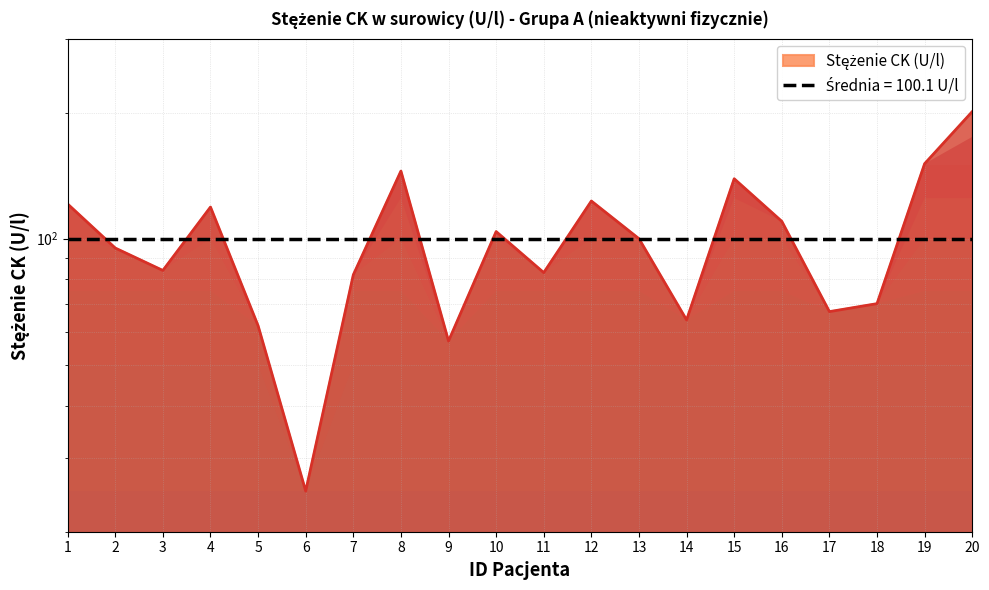

Reading left to right, transcribe all the data shown in this chart.

121	95	84	119	62	25	82	145	57	104	83	123	100	64	139	110	67	70	151	201